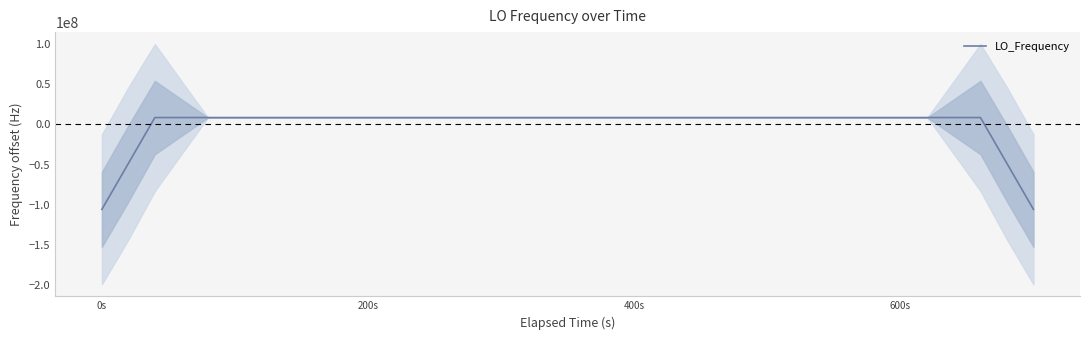

Where is the data nearest to the value -48627989?

200s